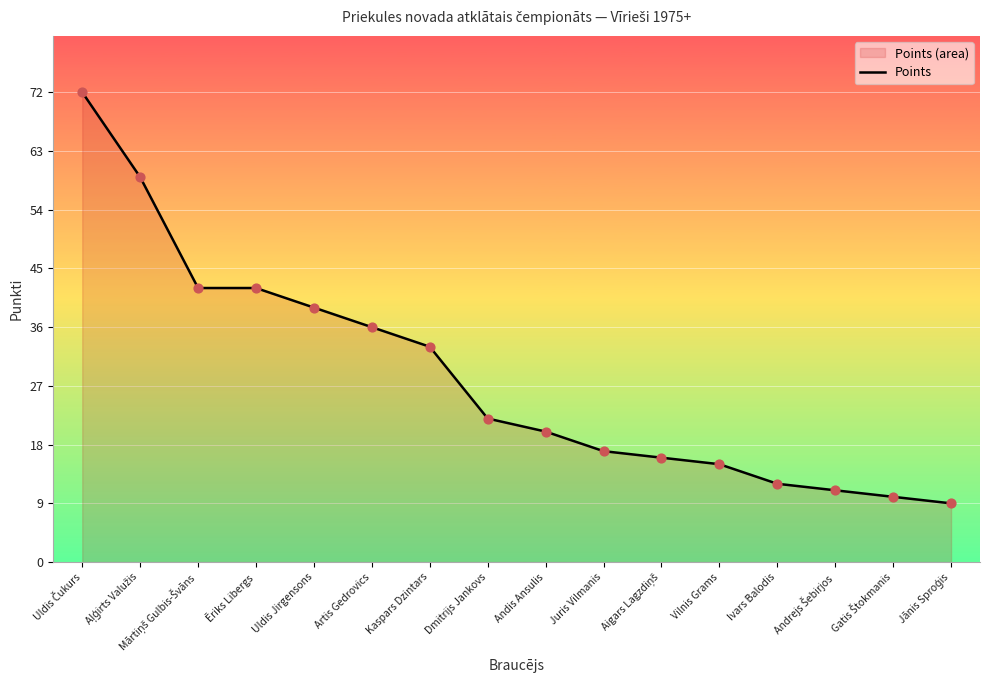

Between Juris Vilmanis and Aigars Lagzdiņš, which is larger?

Juris Vilmanis